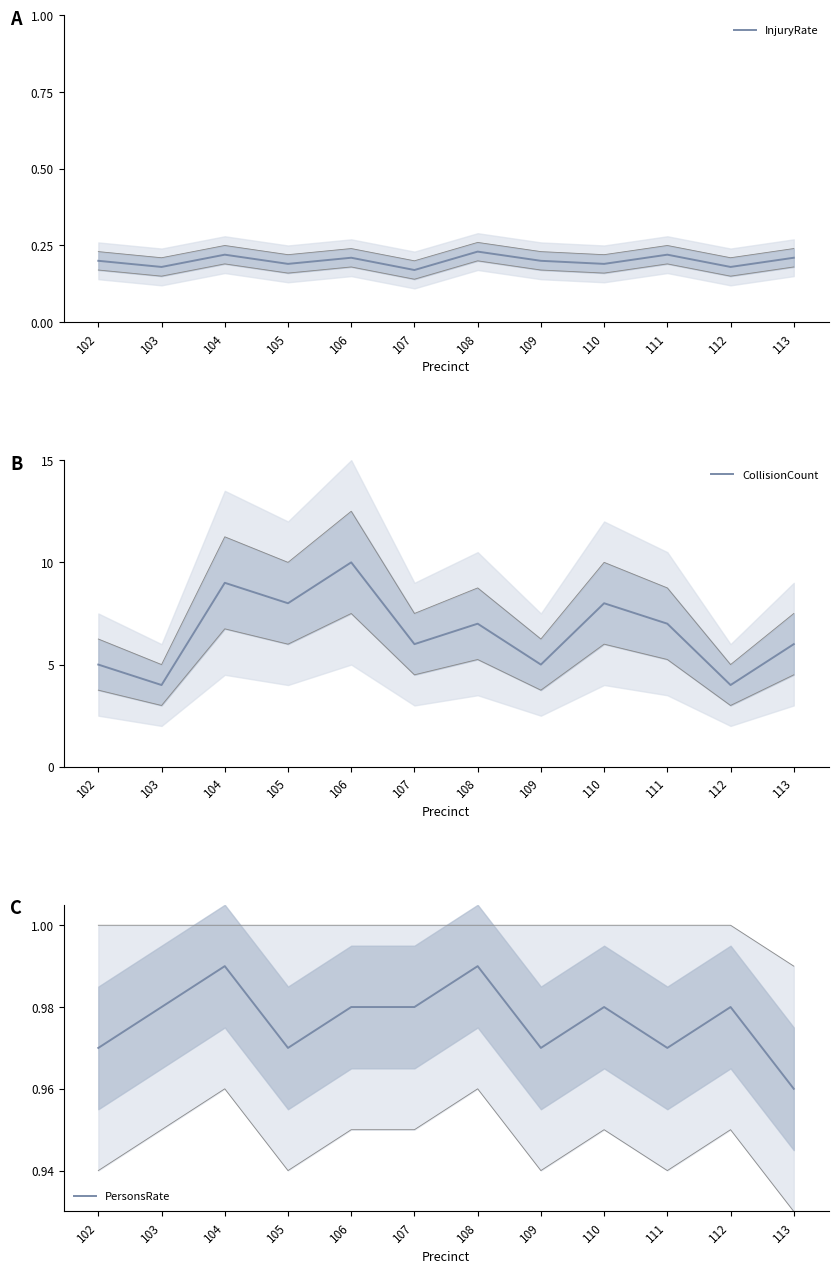

True or false: PersonsRate and CollisionCount intersect in this chart.

False